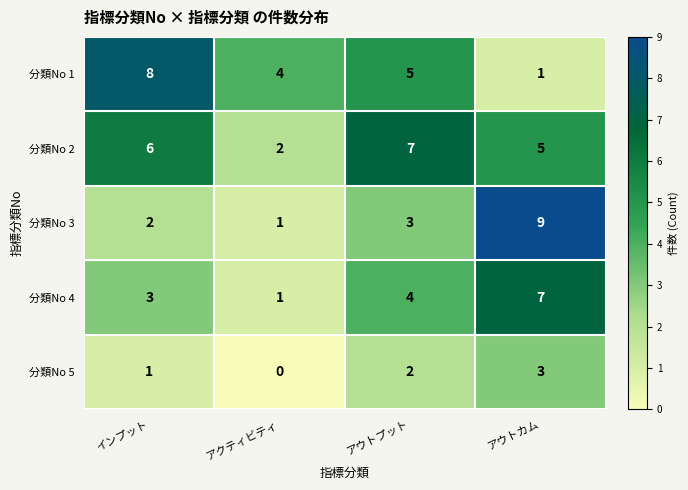

Rank the series at アウトプット from highest to lowest value.

分類No 2, 分類No 1, 分類No 4, 分類No 3, 分類No 5